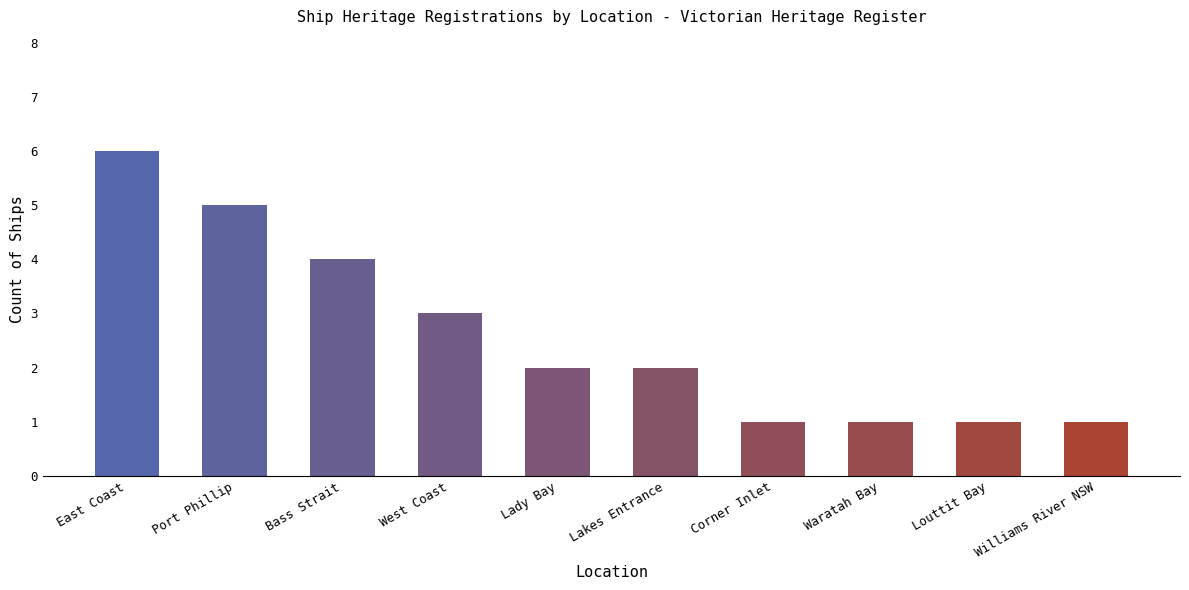

Reading left to right, extract all data points from this chart.

East Coast=6	Port Phillip=5	Bass Strait=4	West Coast=3	Lady Bay=2	Lakes Entrance=2	Corner Inlet=1	Waratah Bay=1	Louttit Bay=1	Williams River NSW=1